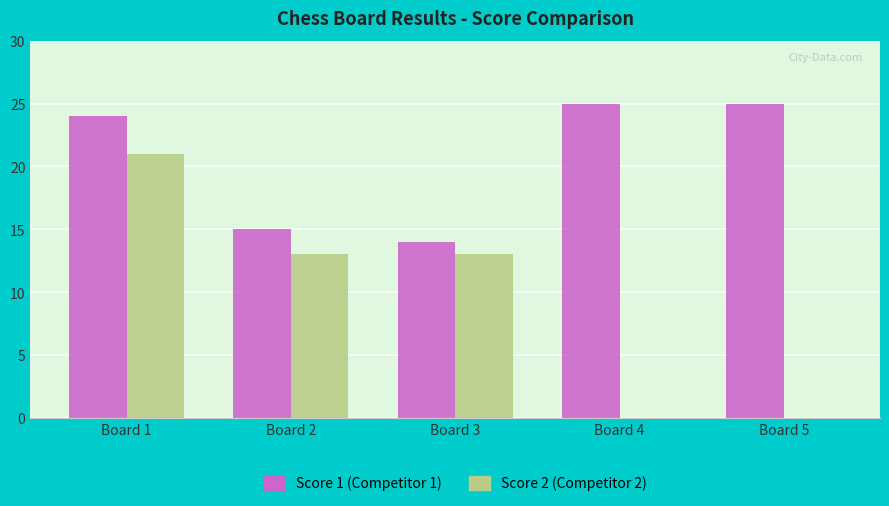

At which category is the sum across all series the highest?

Board 1